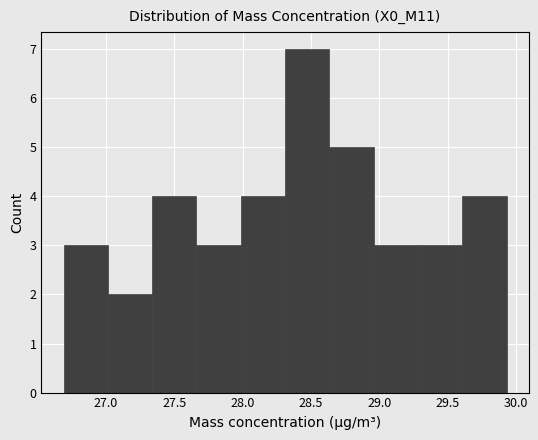

How tall is the bar that spans 29.60 to 29.95 on the x-axis? Neither the bar edges nor the heights are printed on the chart, so give them approximately, as read against the axes.

4